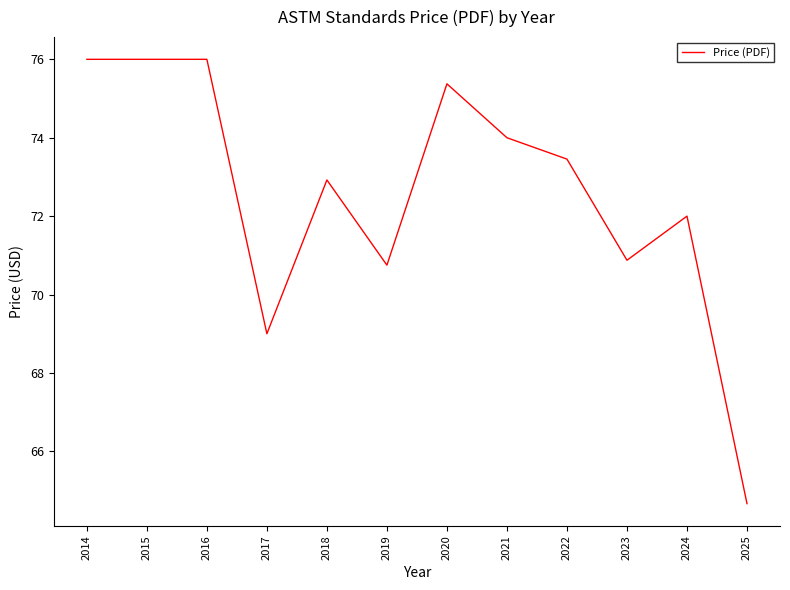

Read the value at 2014.

76.0